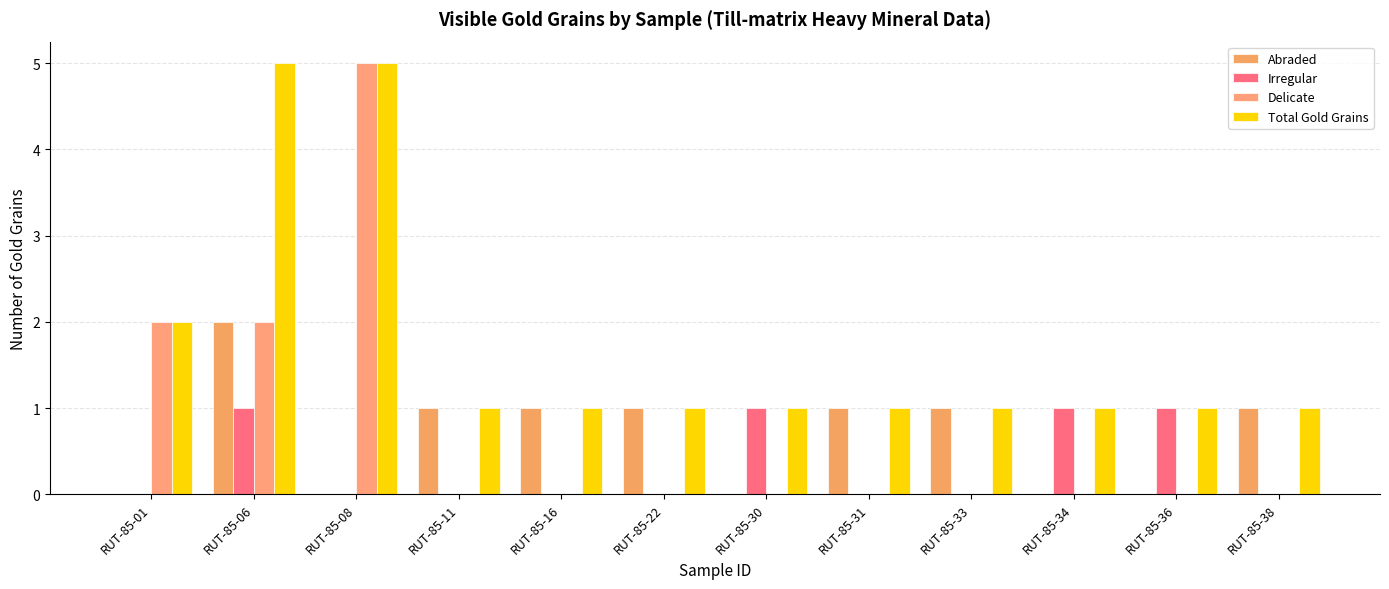

Are the bars grouped side by side (vs. stacked)?

Yes